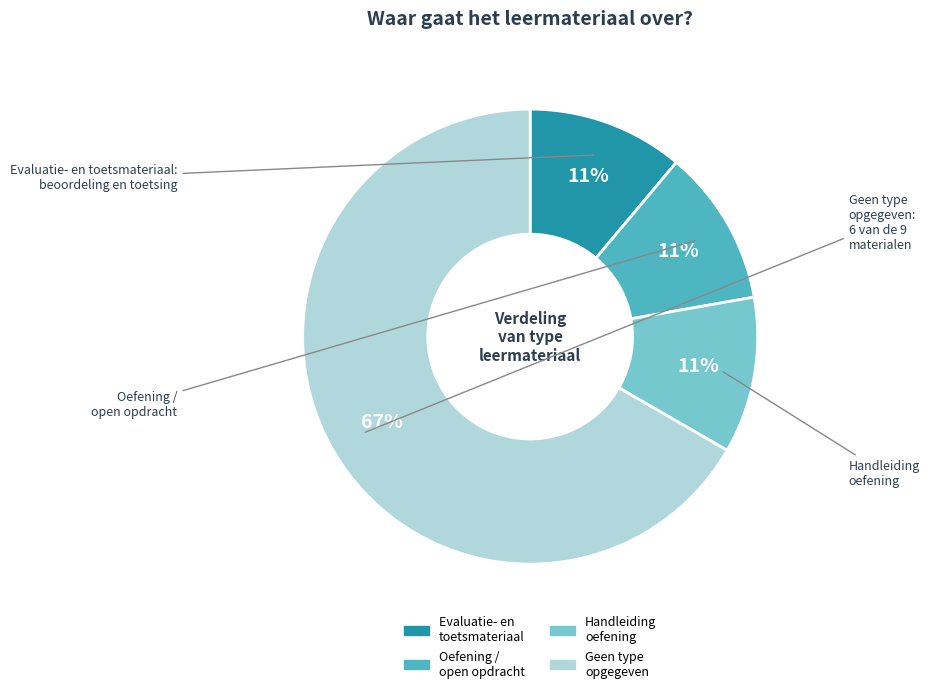

To the nearest percent, what is the difference between the largest and smallest slice percentages?

56%